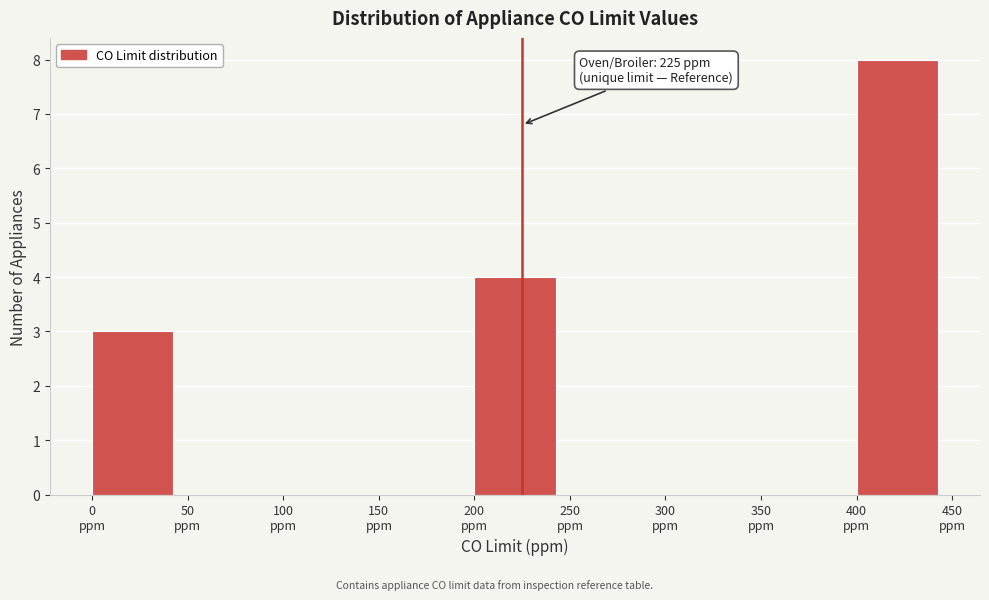

Over which range of the x-axis is the bar tallest?

400 to 450